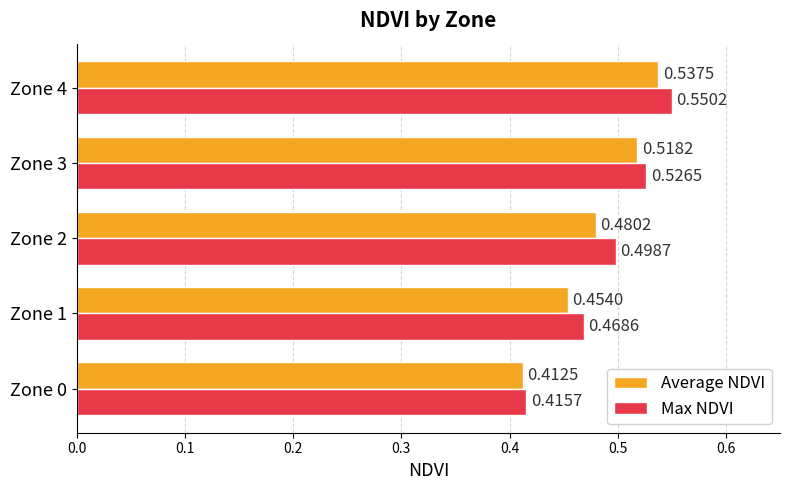

Between Zone 1 and Zone 2, which series saw the biggest shift?

Max NDVI